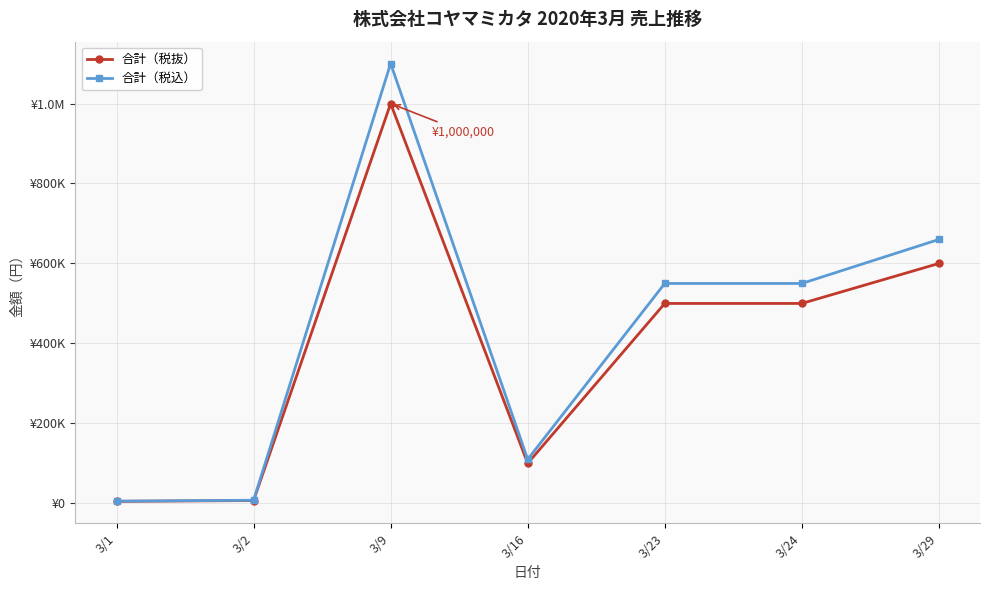

True or false: 合計（税抜） and 合計（税込） intersect in this chart.

False